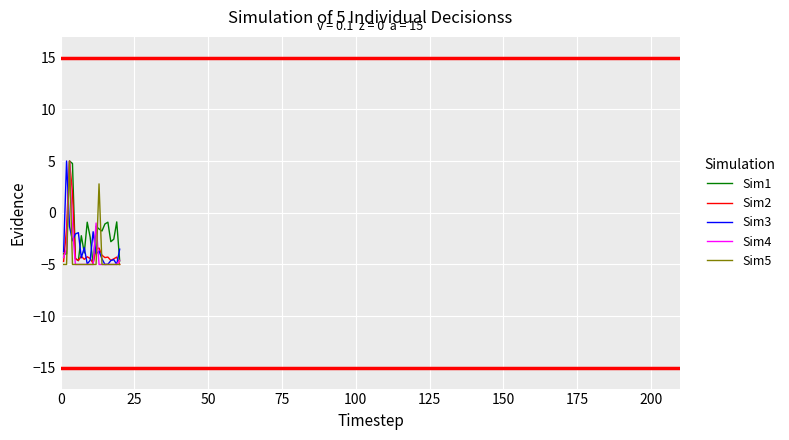

How many lines are shown in the chart?

5